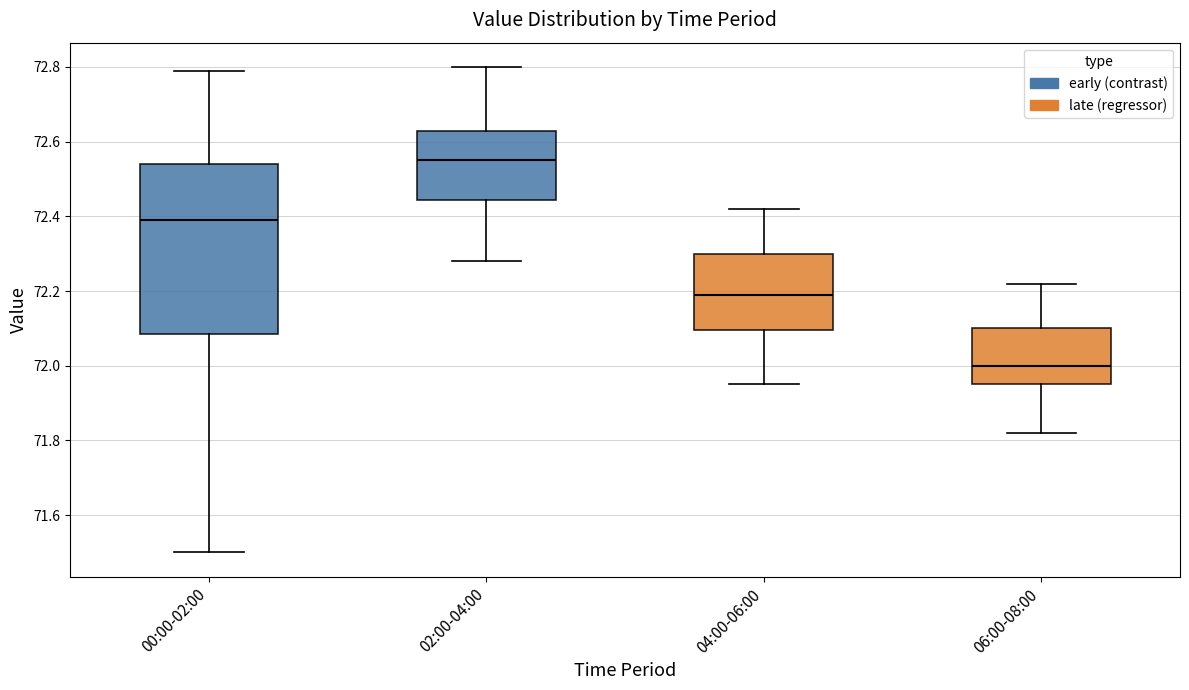

Which box has the lowest median line?

06:00-08:00